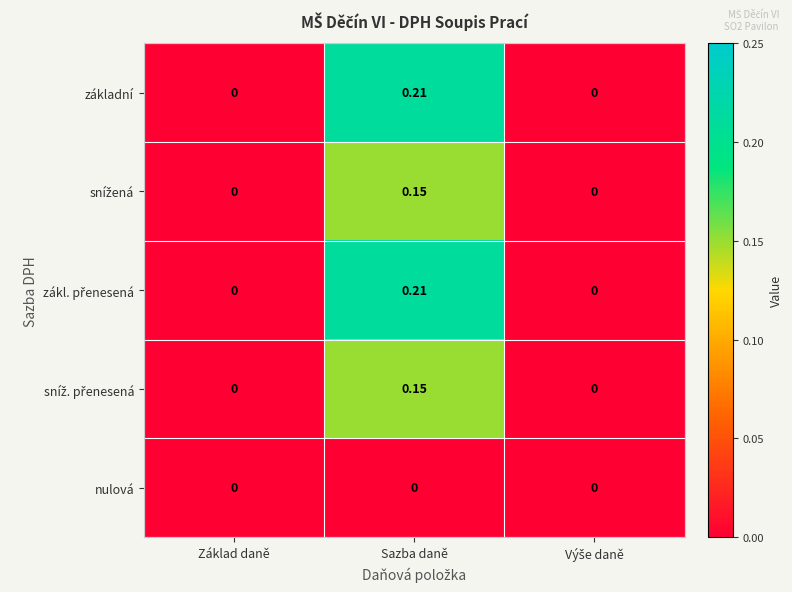

At which category is the sum across all series the highest?

Sazba daně